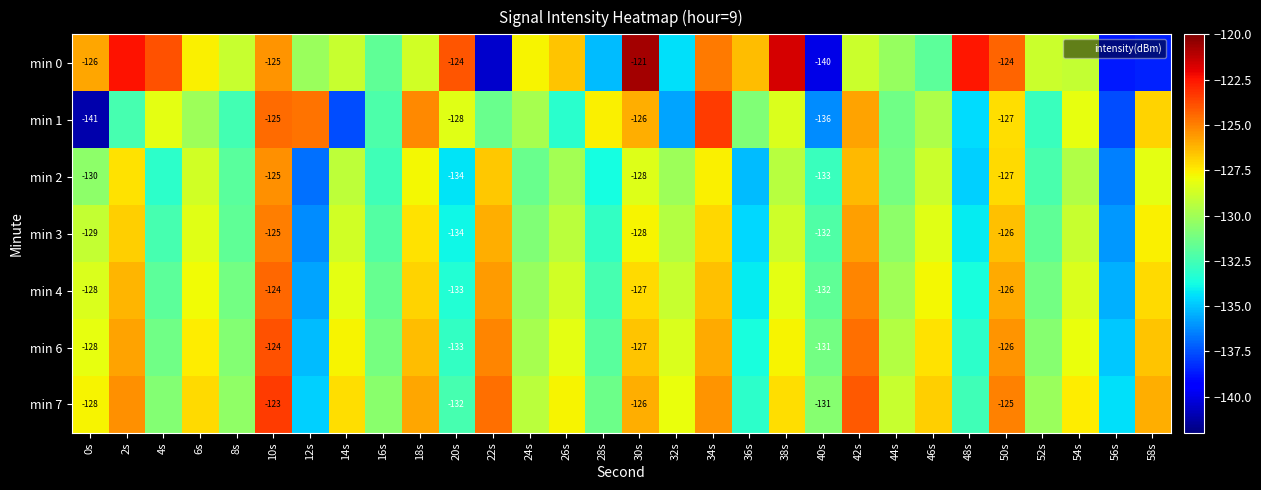

What is the difference between the maximum and second lowest values in the min 4 series?

11.0